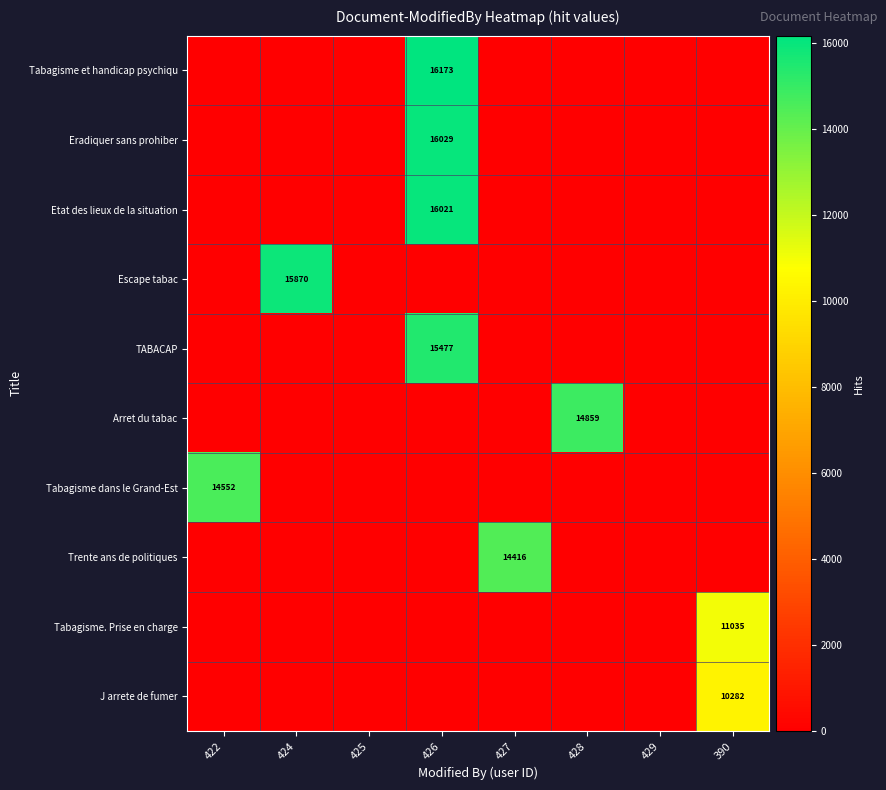

The Tabagisme dans le Grand-Est series shows -7316 at 425. True or false?

False